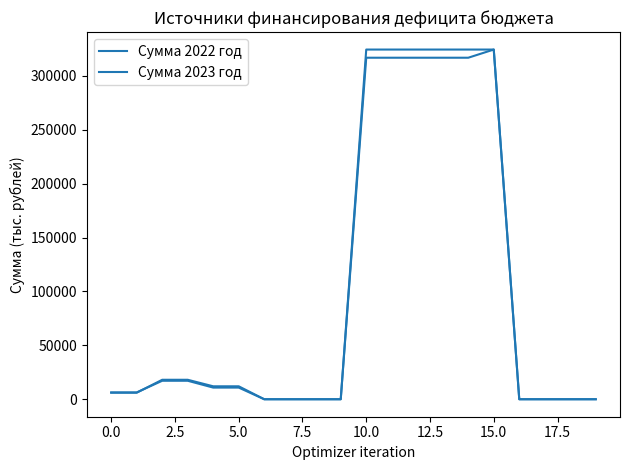

How many lines are shown in the chart?

2